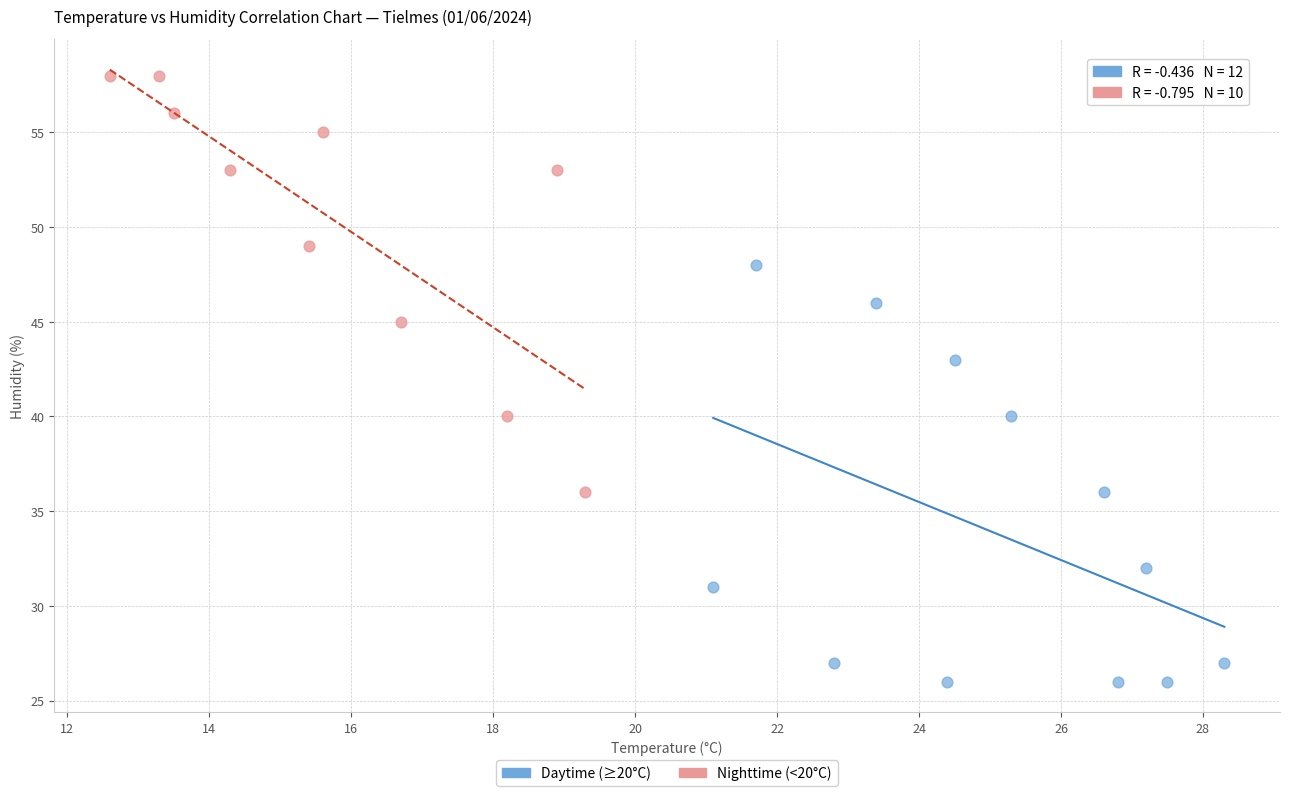

What are all the series names shown in the legend?

Daytime (≥20°C), Nighttime (<20°C)